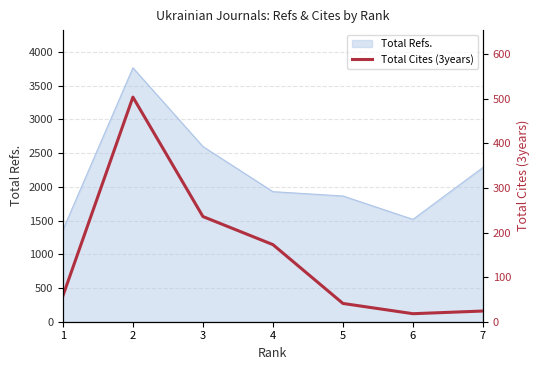

What is the minimum value for Total Refs.?

1361